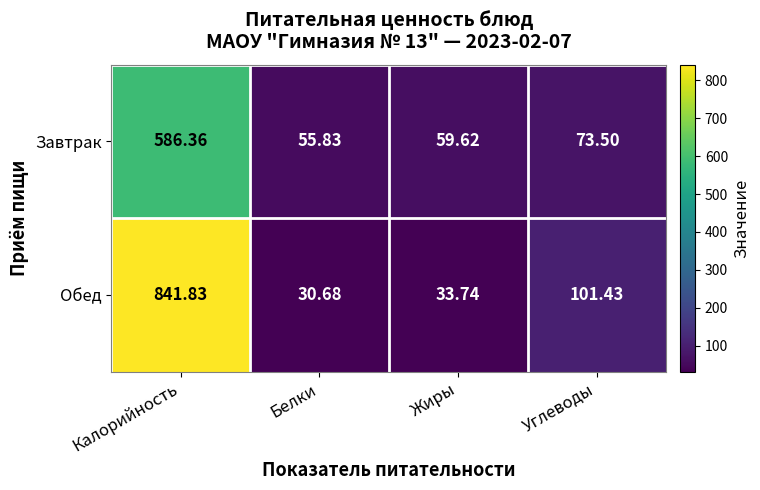

Which series has the largest total across all categories?

Обед